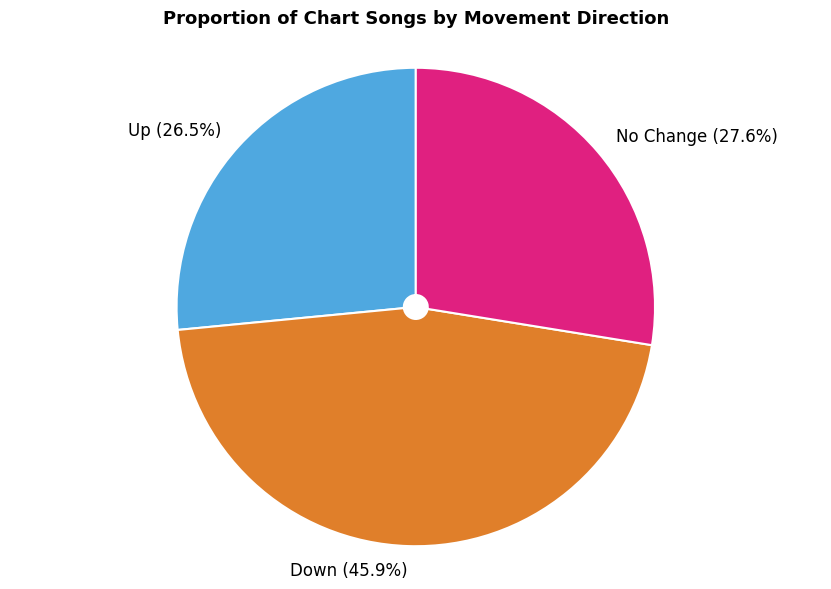

Approximately how many times larger is the value at Down compared to No Change?

1.7